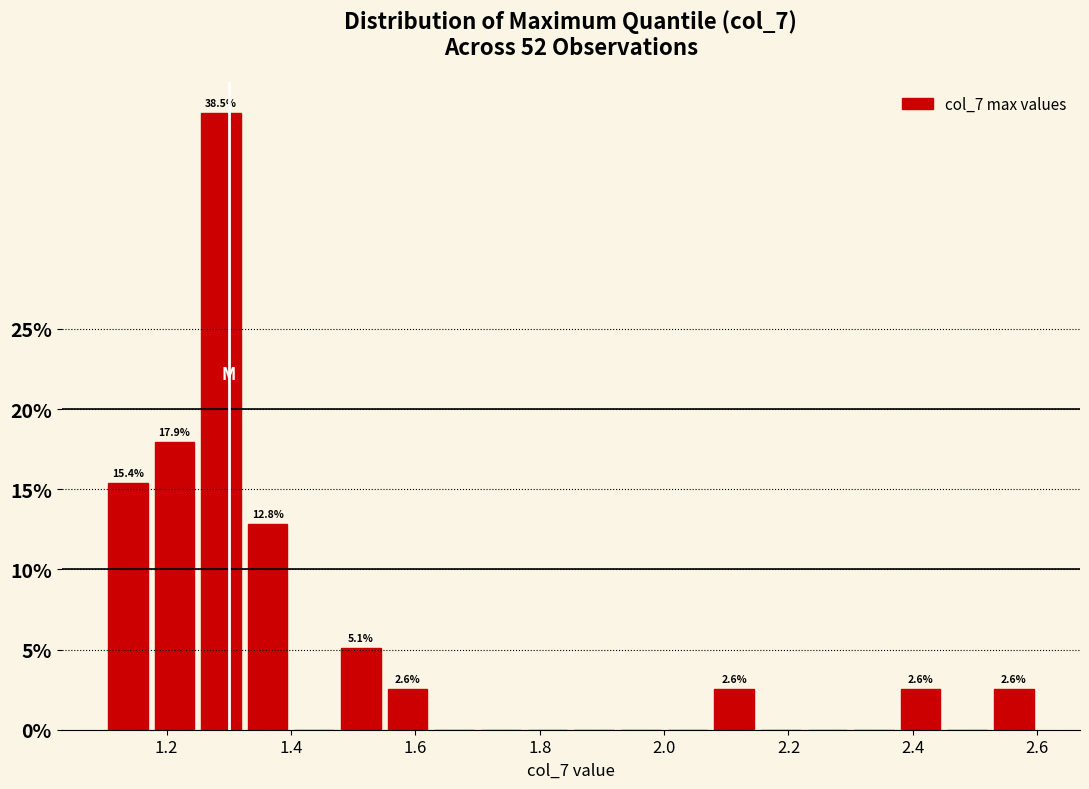

Read against the x-axis, roughly where is the centre of the tallest bar?

1.28